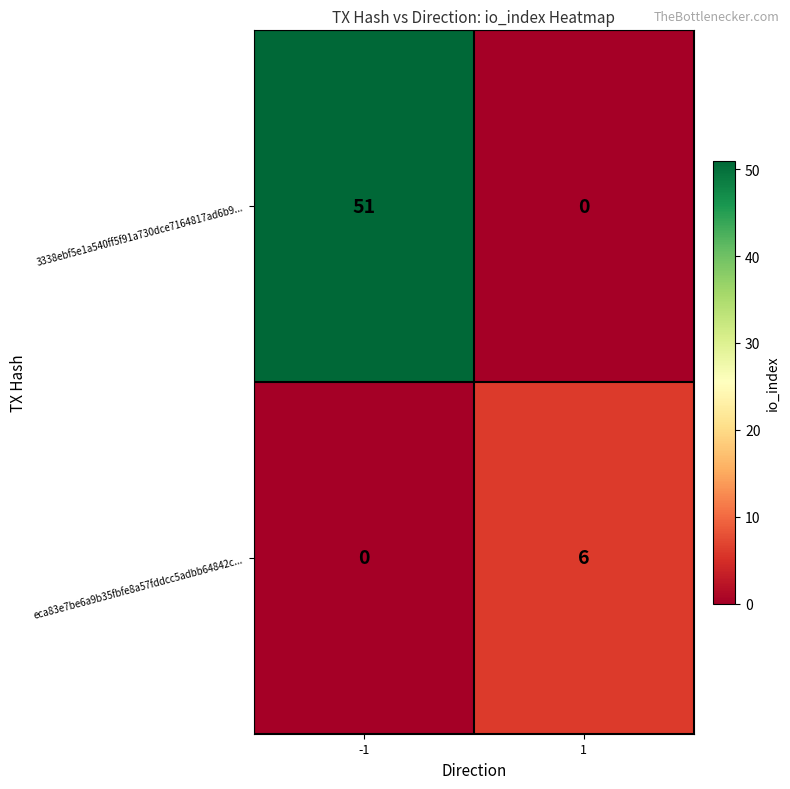

Count the number of categories in the chart.

2